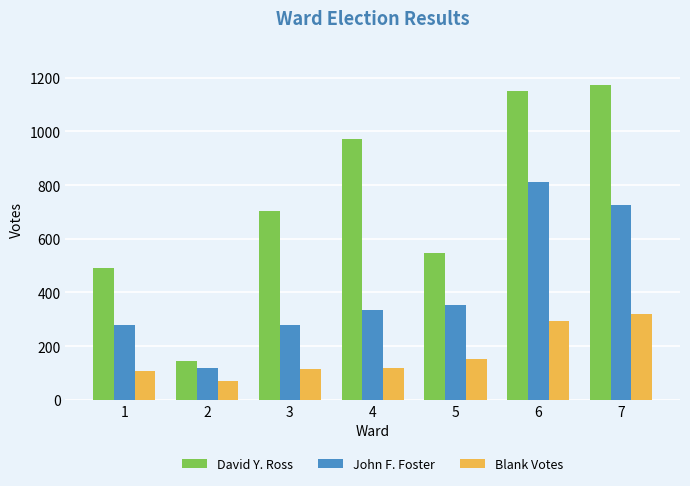

What is the spread (max minus min) of values at 5?

396